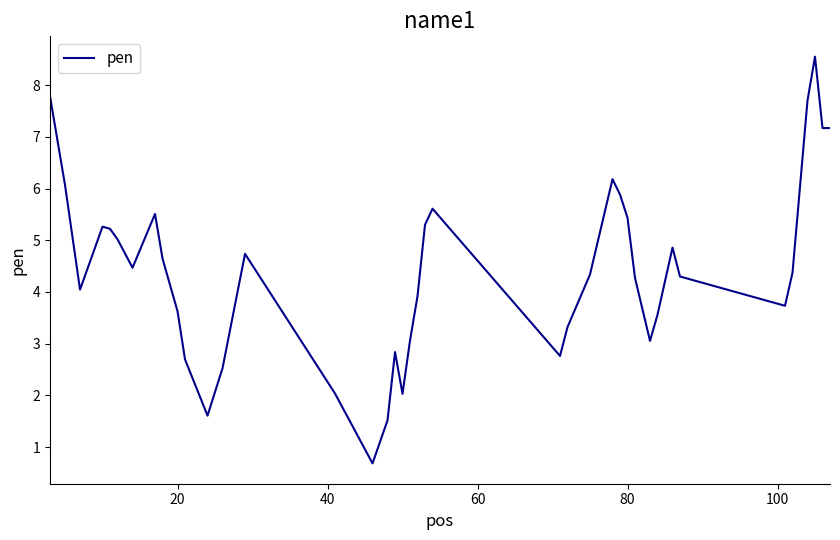

What is the minimum value shown in the chart?

0.7